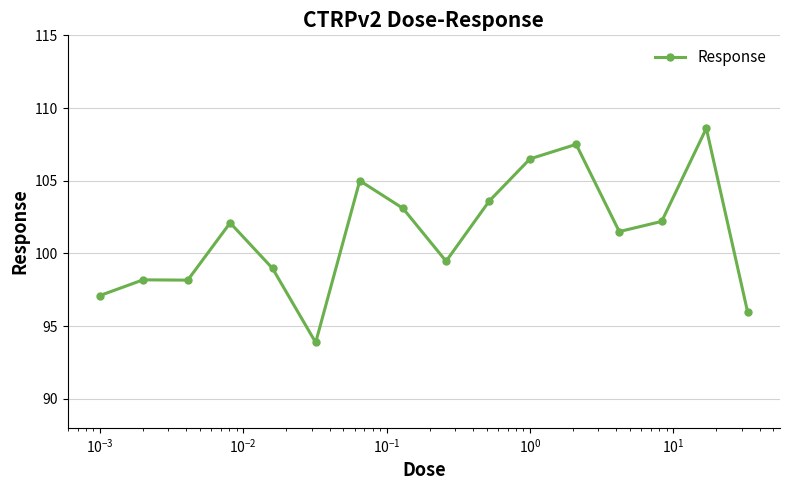

What is the greatest value displayed?

108.6